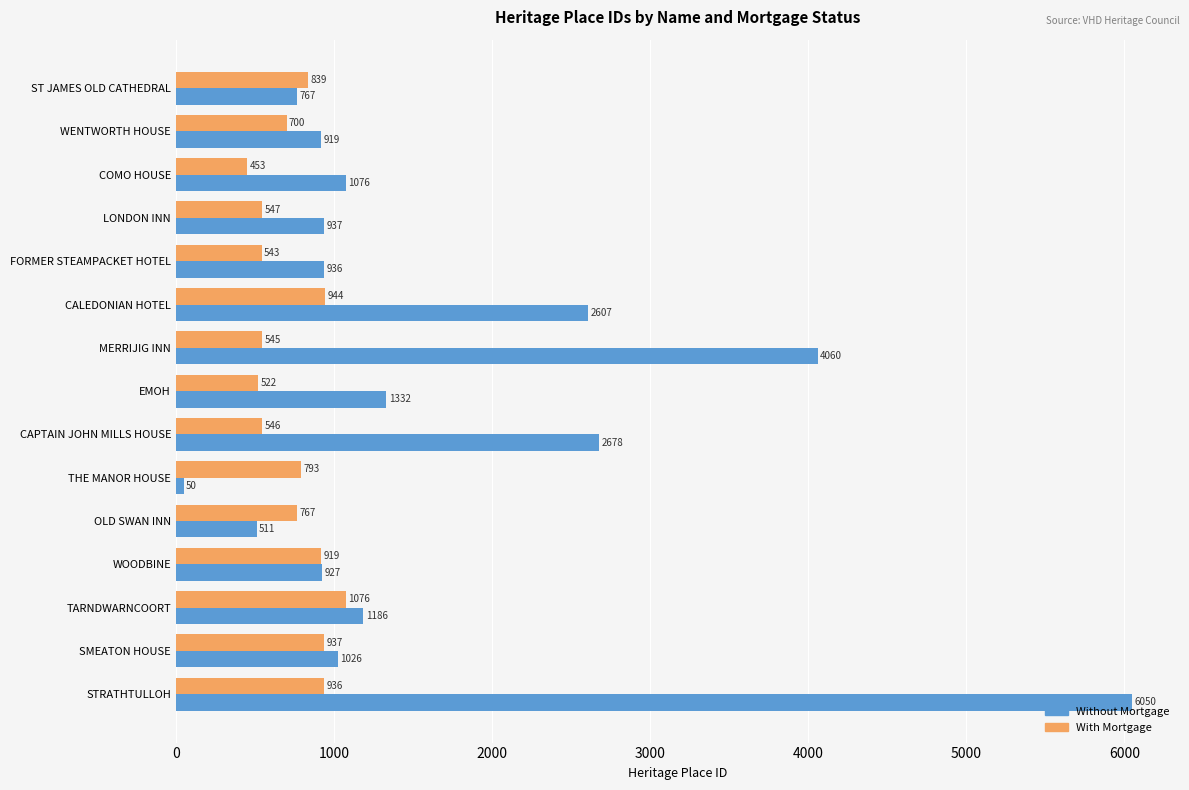

At which category is the sum across all series the highest?

STRATHTULLOH